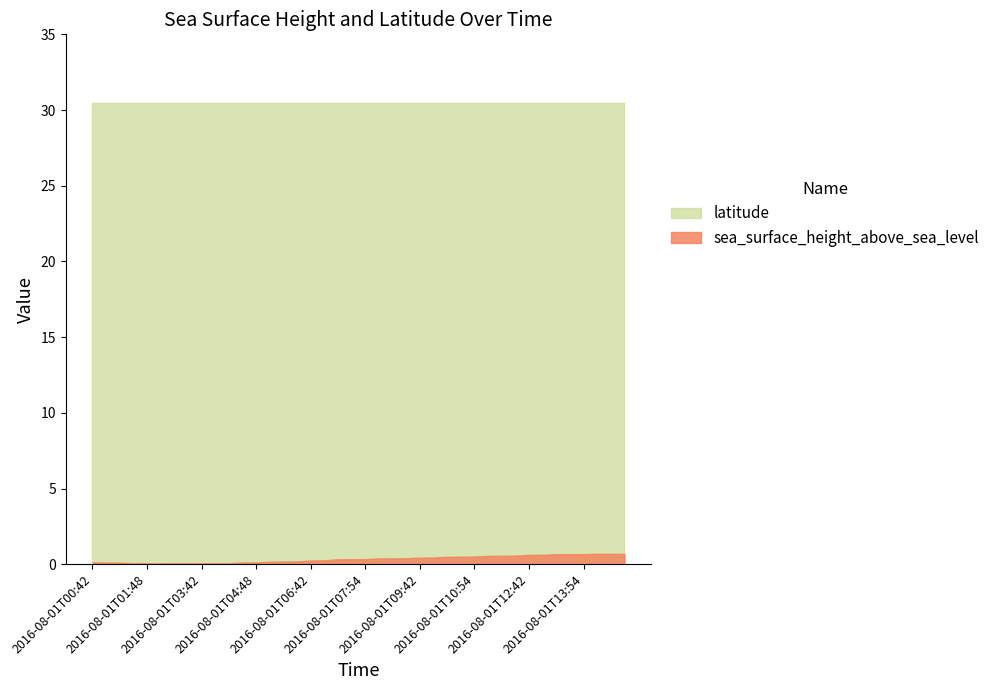

Reading left to right, extract all data points from this chart.

0.1	0.1	0.1	0.1	0.1	0.1	0.1	0.1	0.1	0.1	0.1	0.1	0.1	0.2	0.2	0.2	0.2	0.3	0.3	0.3	0.3	0.4	0.4	0.4	0.4	0.4	0.5	0.5	0.5	0.6	0.6	0.6	0.6	0.6	0.7	0.7	0.7	0.7	0.7	0.7